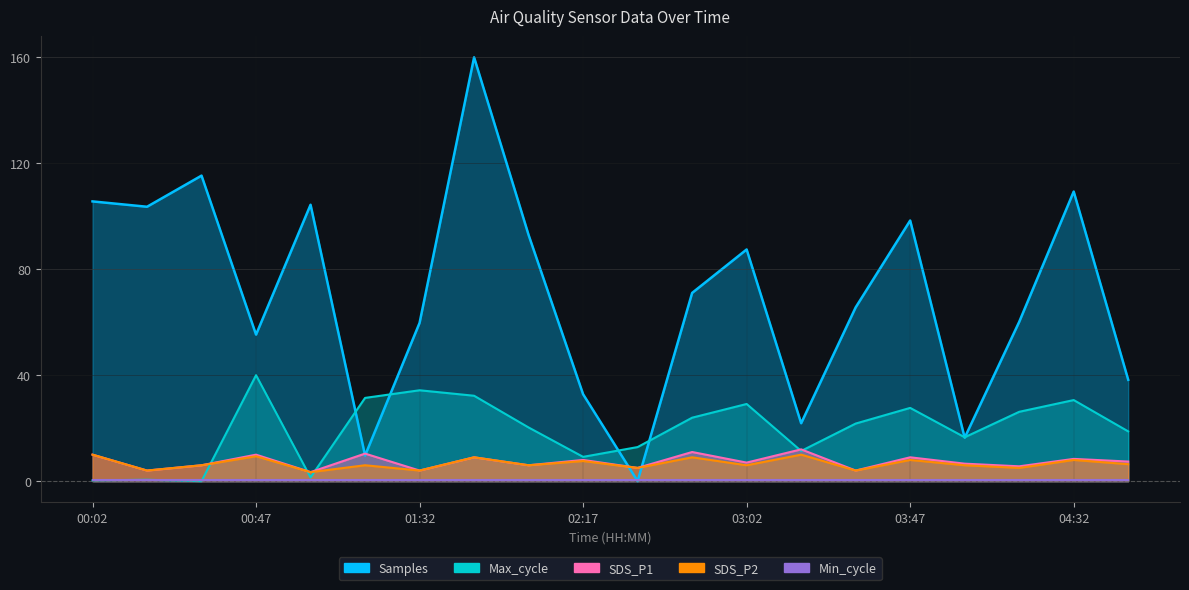

How many data points in Max_cycle are above 21?

10